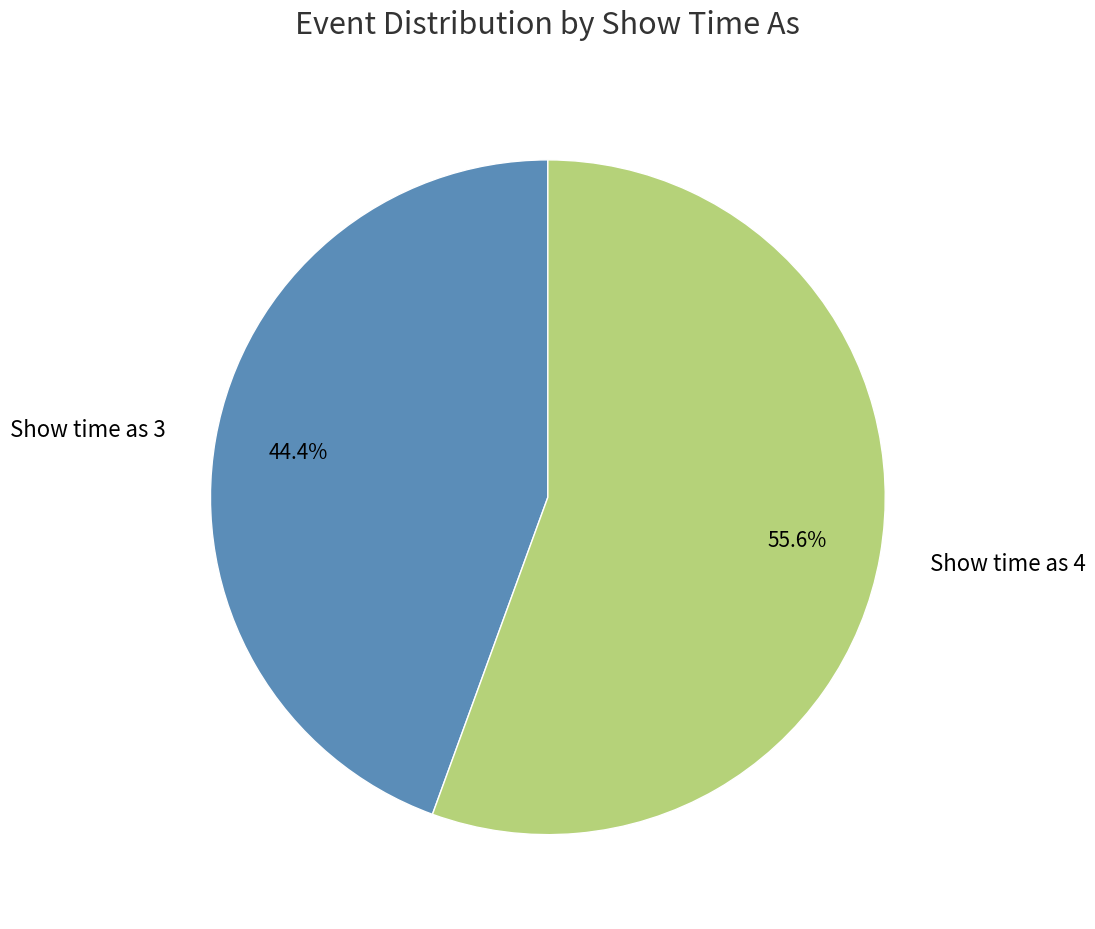

Is Show time as 4 the majority of the pie?

Yes